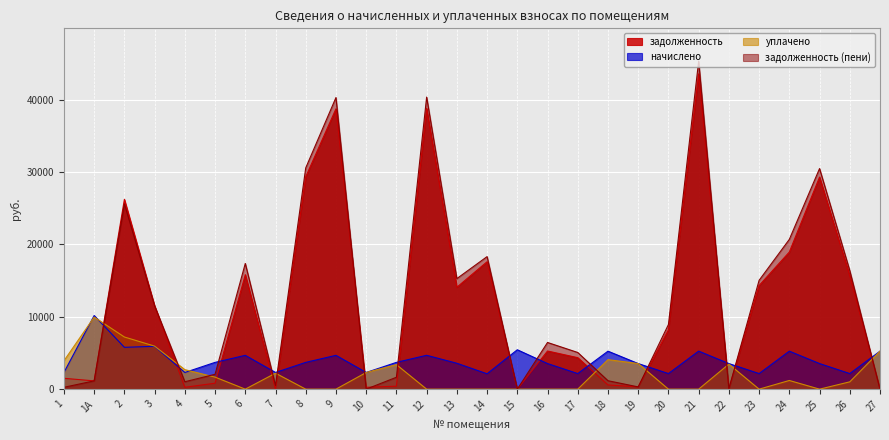

What is the value of the задолженность point at the 28th from the left?

0.4